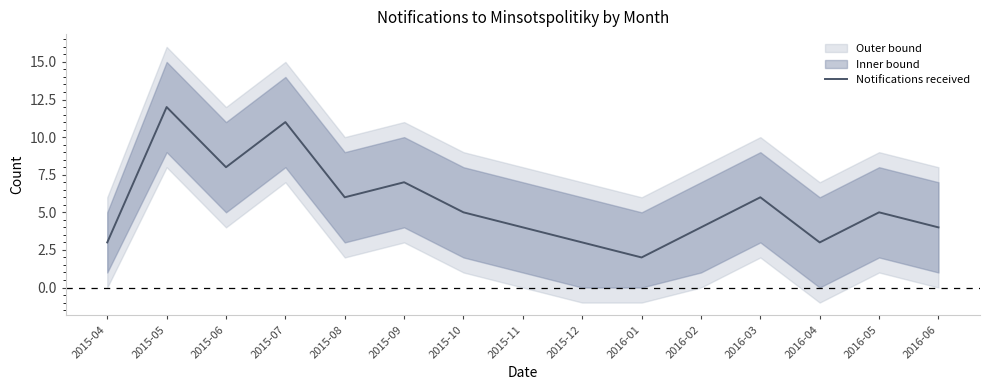

What is the maximum value for Notifications received?

12